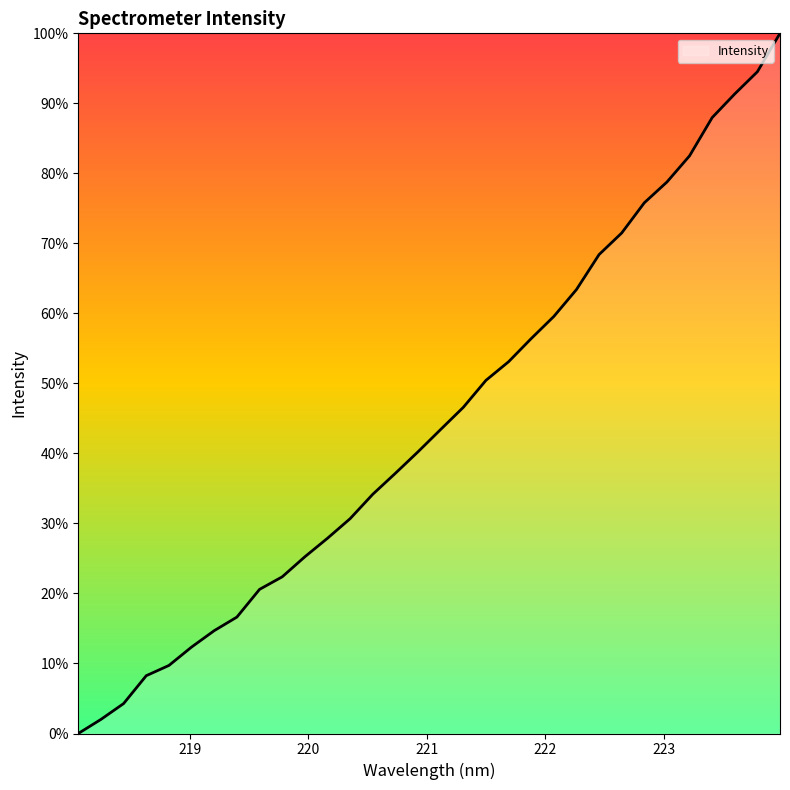

What is the greatest value displayed?

100.0